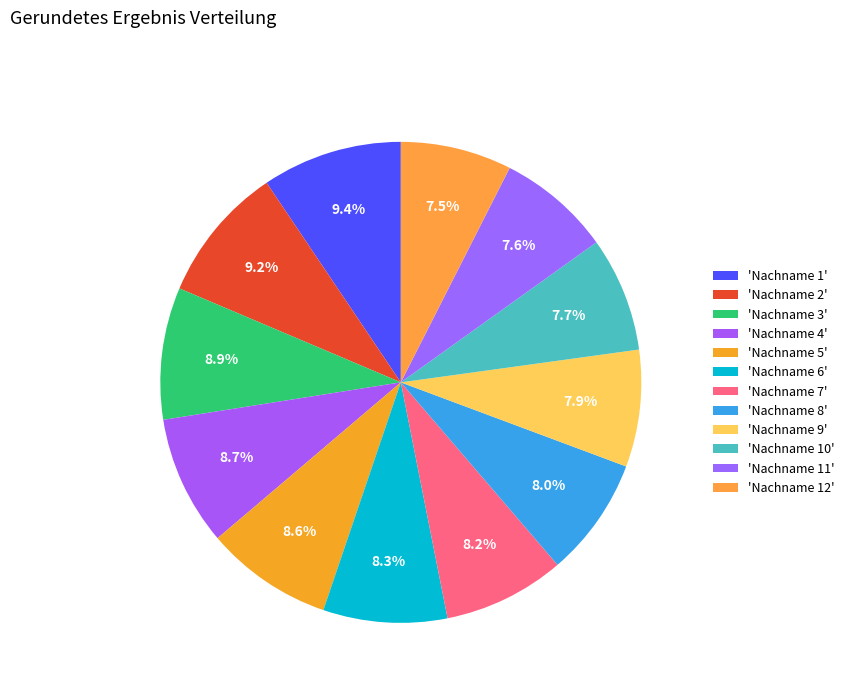

How many segments does this pie chart have?

12